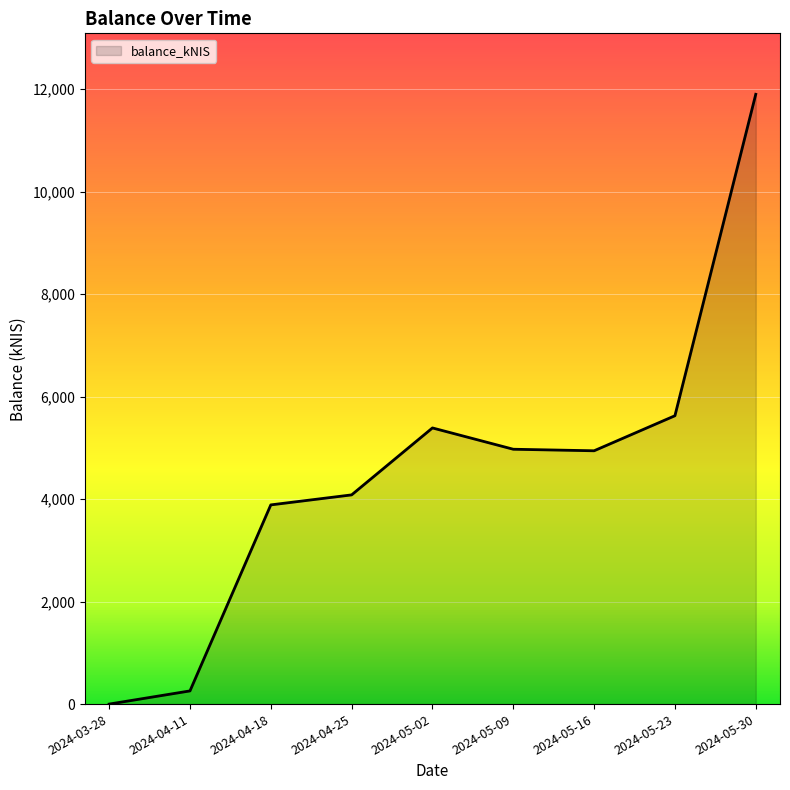

The value at 2024-05-16 is 4942.7. True or false?

True